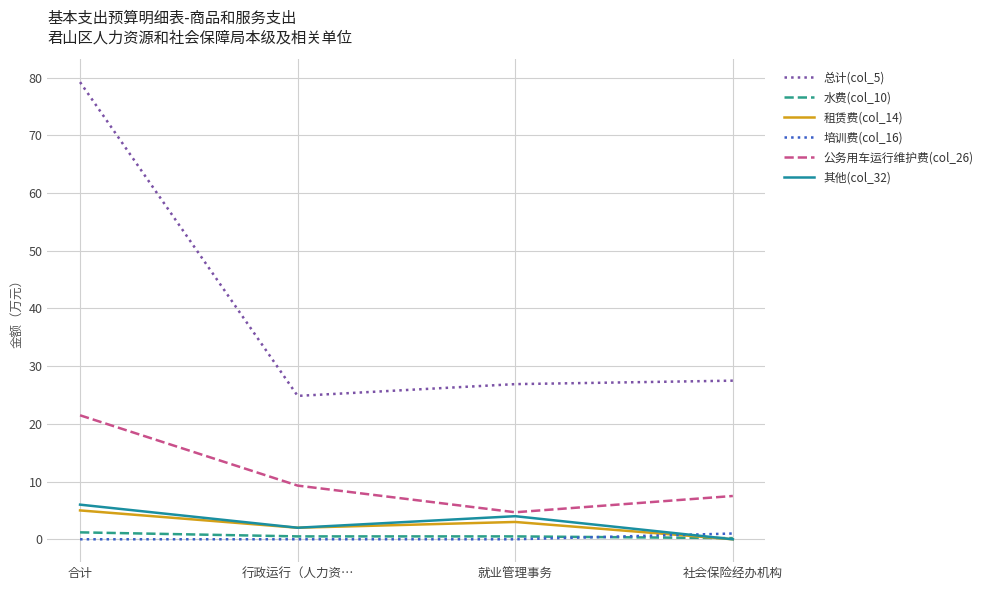

Which series has the largest range (max minus min)?

总计(col_5)